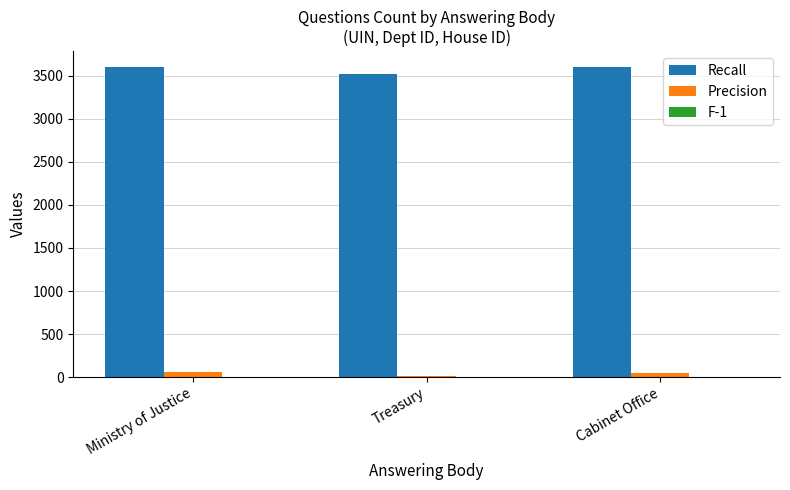

What value does the Precision series have at Cabinet Office, to the nearest 10?

50